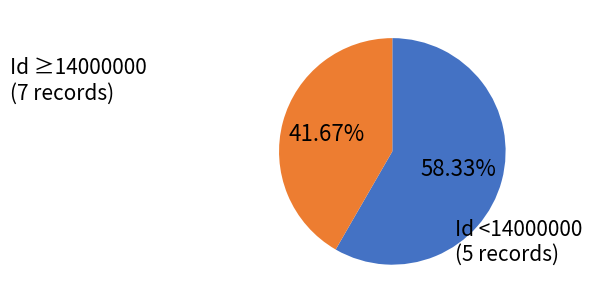

Does any single category account for the majority?

Yes